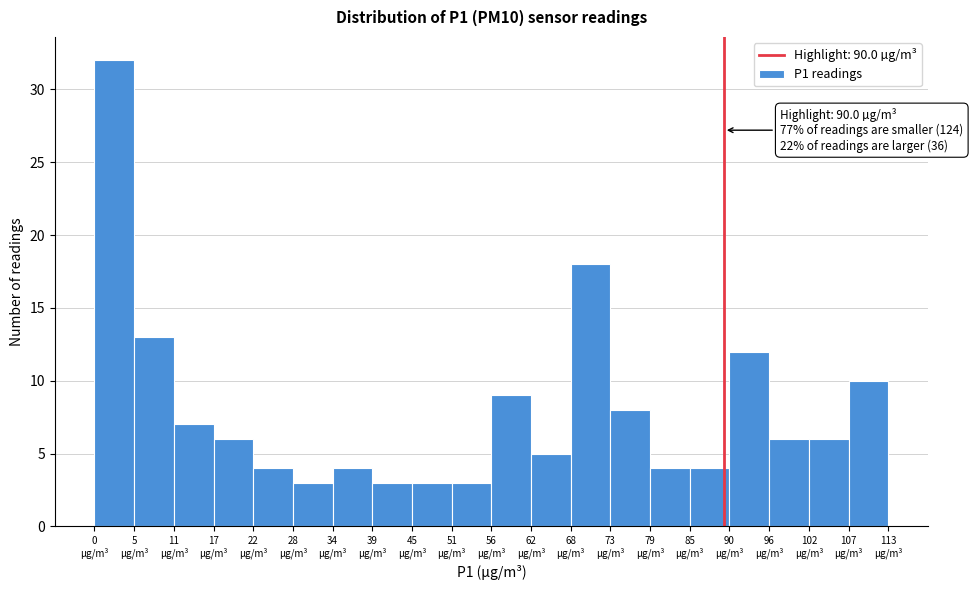

Over which range of the x-axis is the bar tallest?

0 to 6